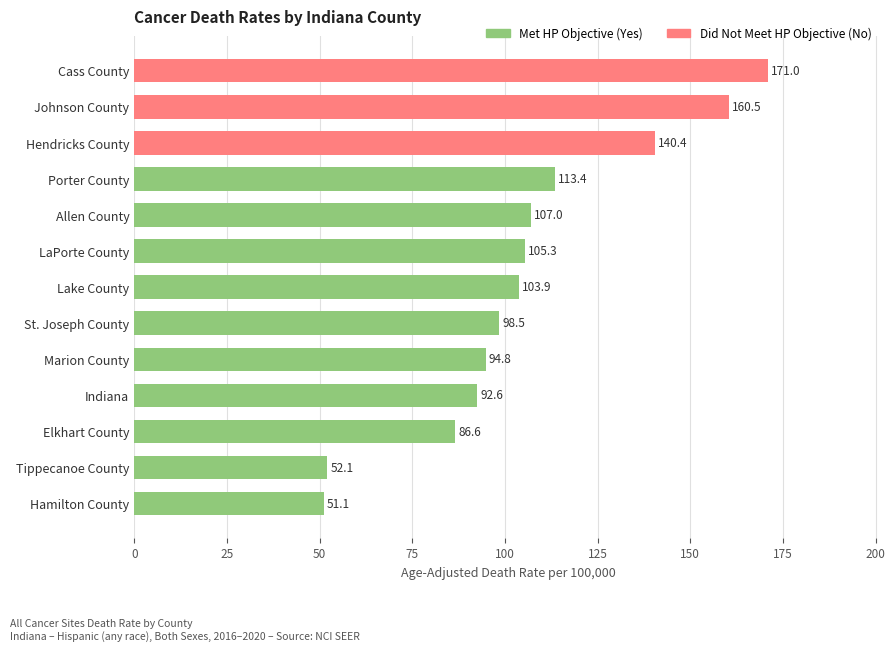

Approximately how many times larger is the value at Elkhart County compared to Johnson County?

0.5